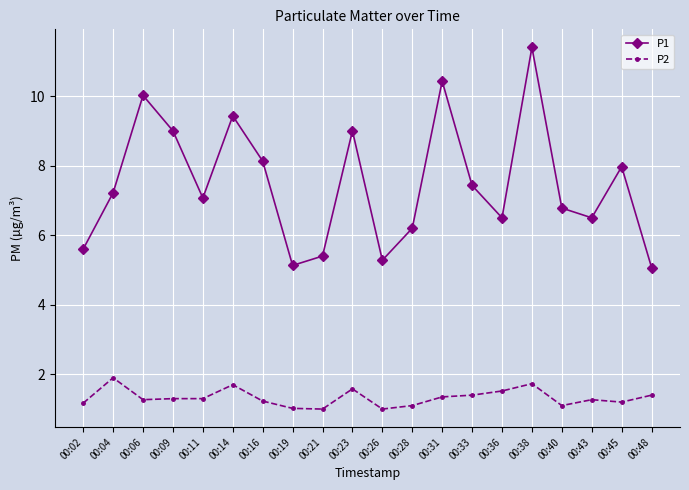

True or false: P2 and P1 cross at least once.

False